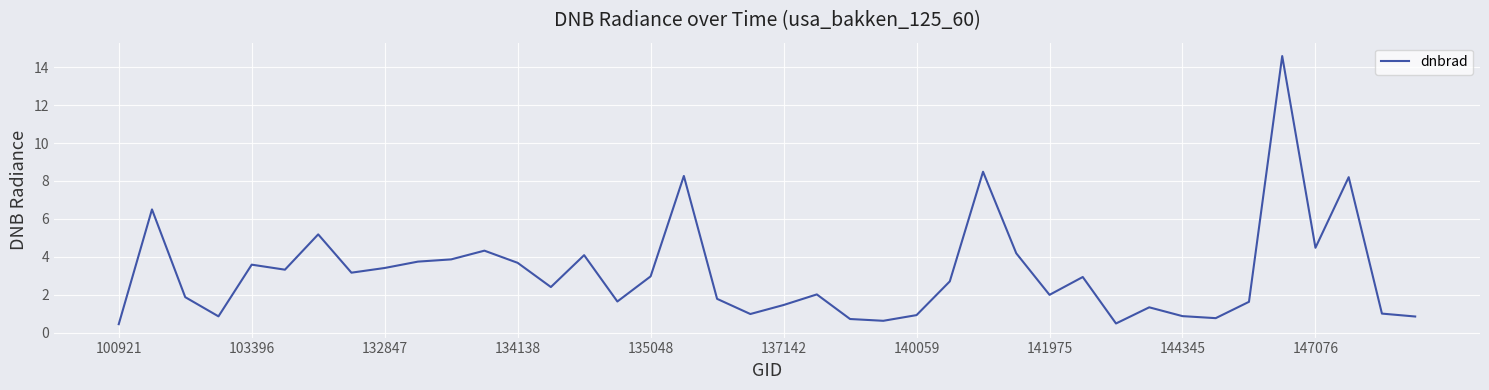

What is the minimum value shown in the chart?

0.4